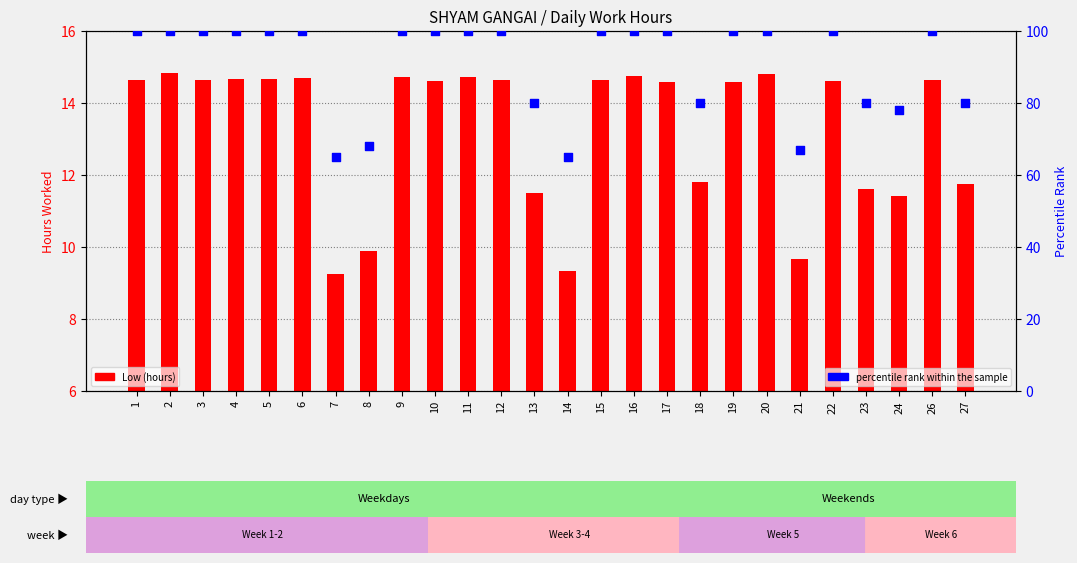

Which series reaches the minimum Y coordinate?

Low (hours)